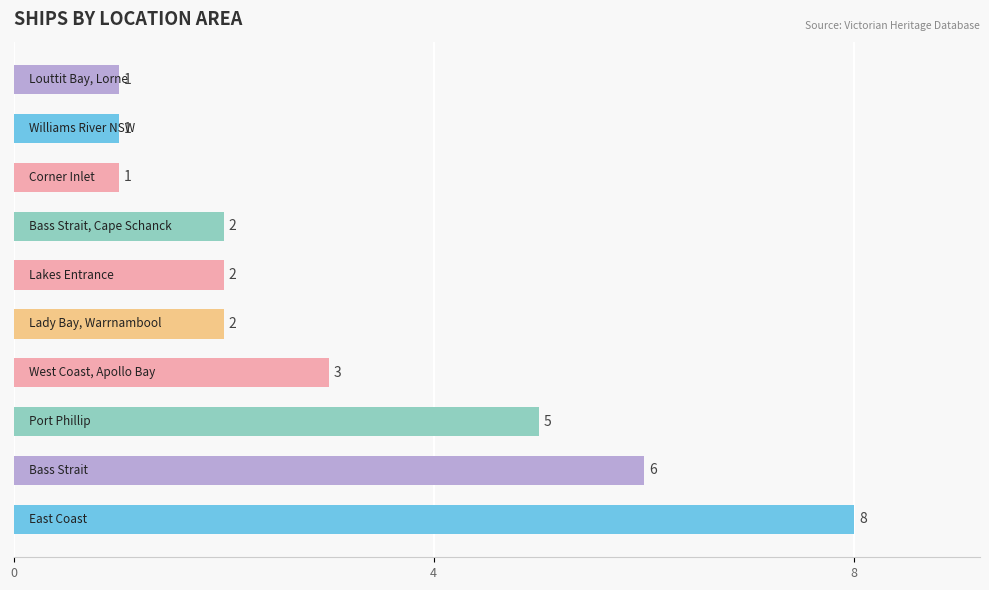

How many values are between 1 and 5?

8